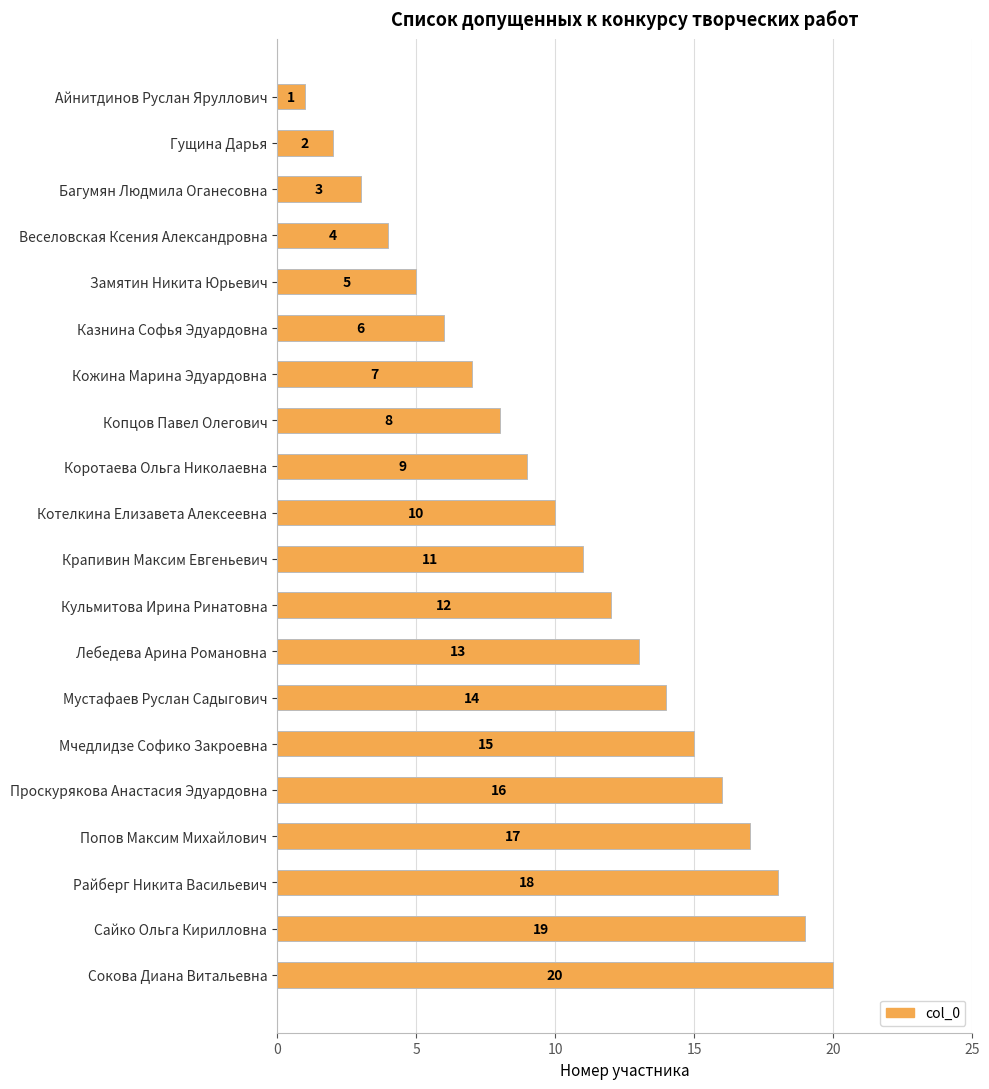

What is the sum of all values?

210